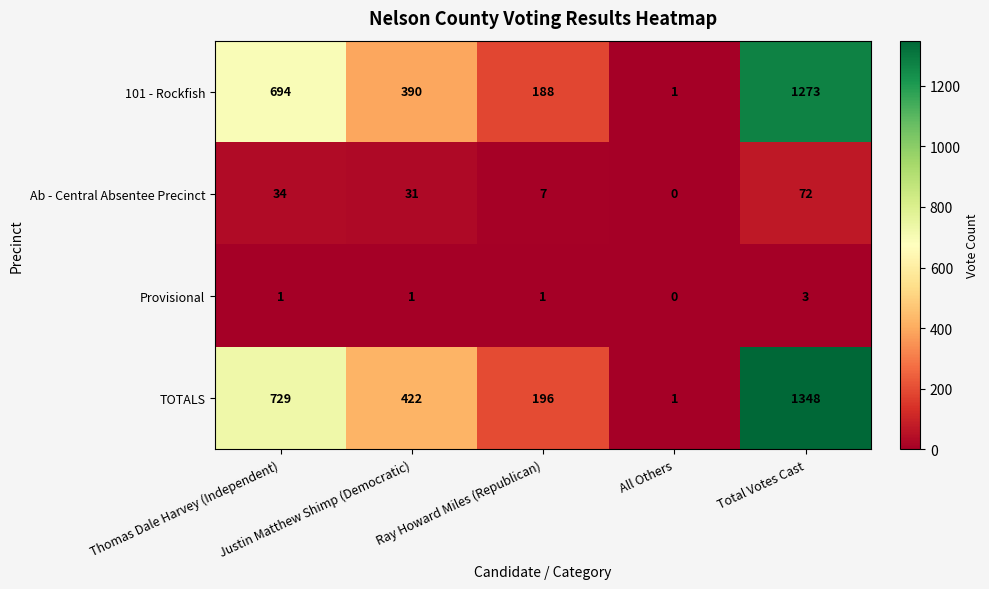

How many TOTALS values are between 196 and 729?

3